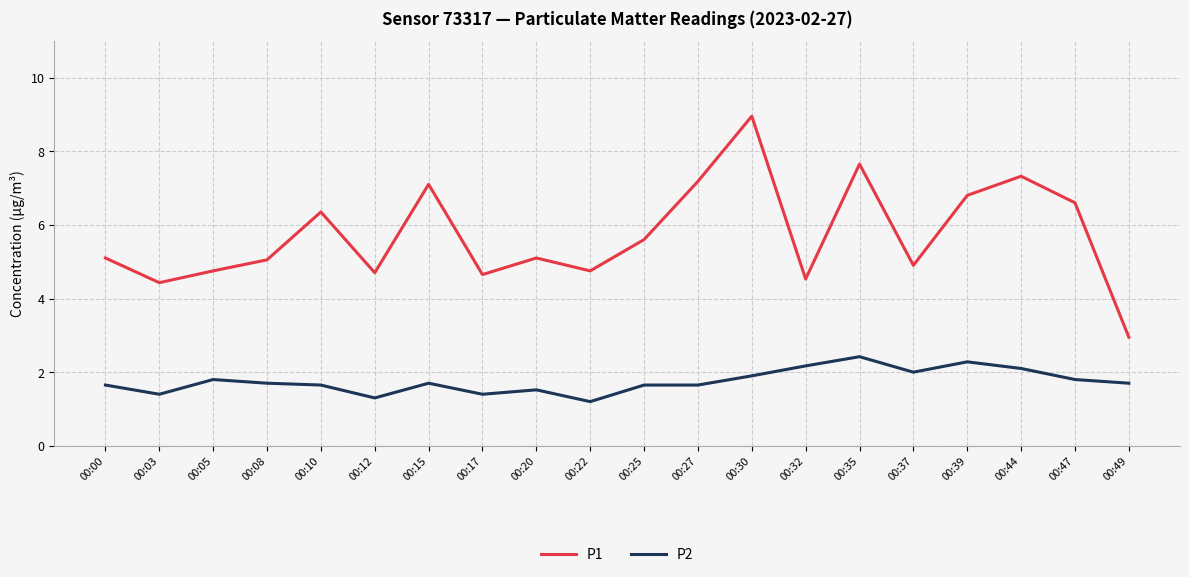

Which series has the largest total across all categories?

P1